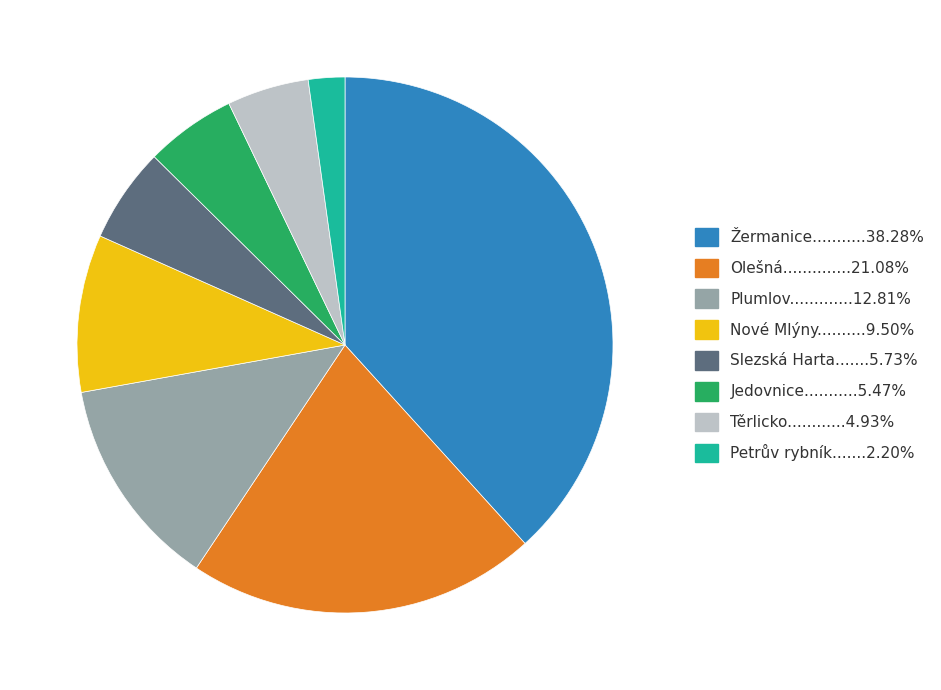

Is there any slice that represents more than half of the pie?

No